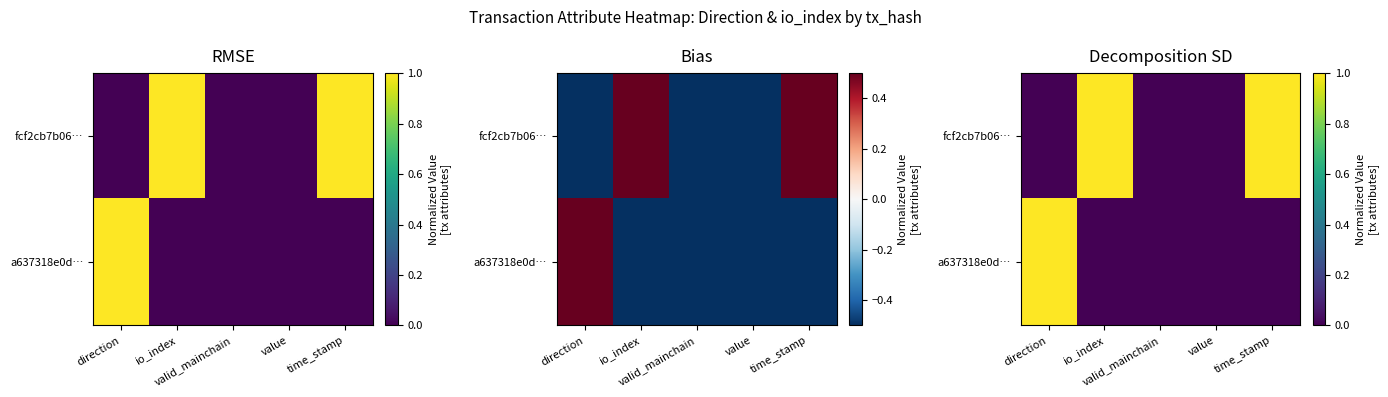

Which series changed the most between direction and io_index?

fcf2cb7b06…